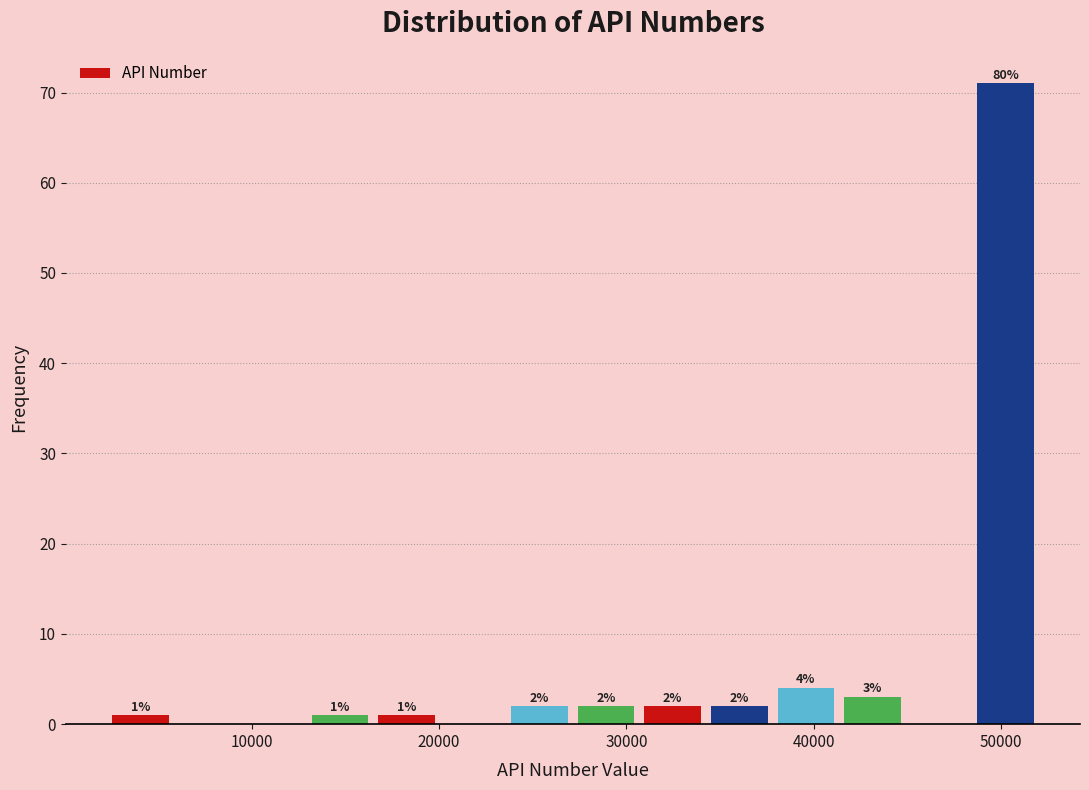

Around what value on the x-axis is the tallest bar? Give the approximate position of its centre, as read against the axis.

50000